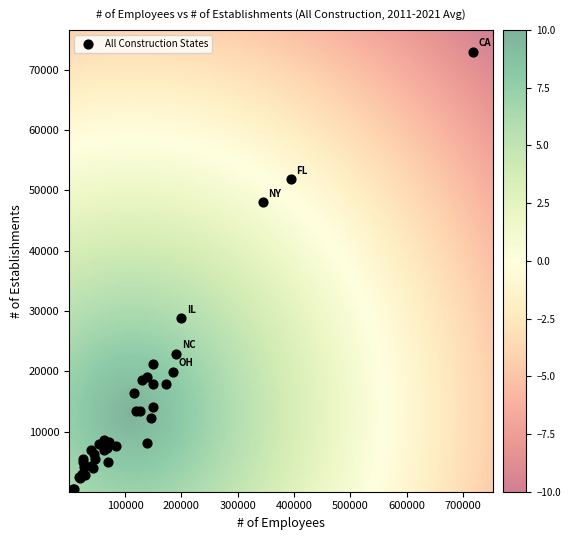

What Y value in the scatter plot is closest to 36469?

28792